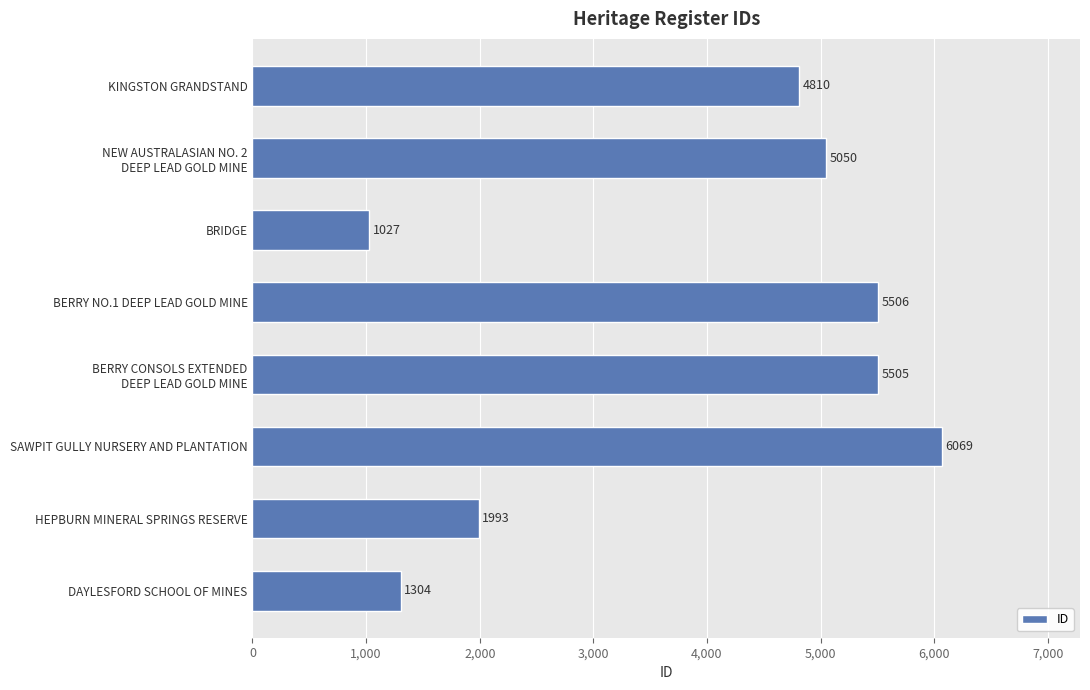

Reading top to bottom, extract all data points from this chart.

4810	5050	1027	5506	5505	6069	1993	1304